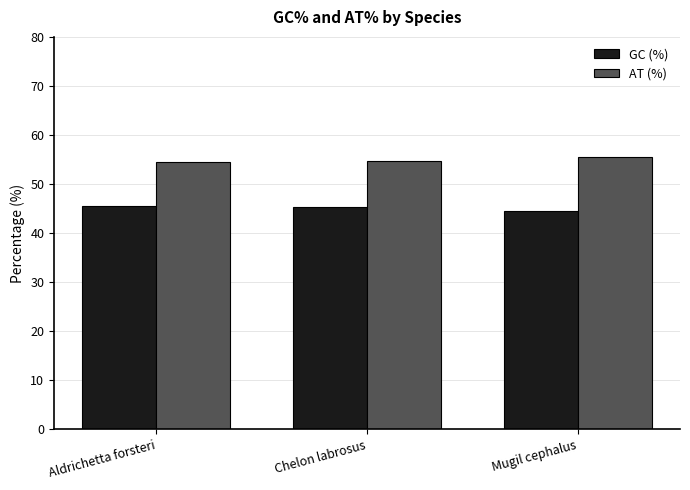

How many data points does each series have?

3